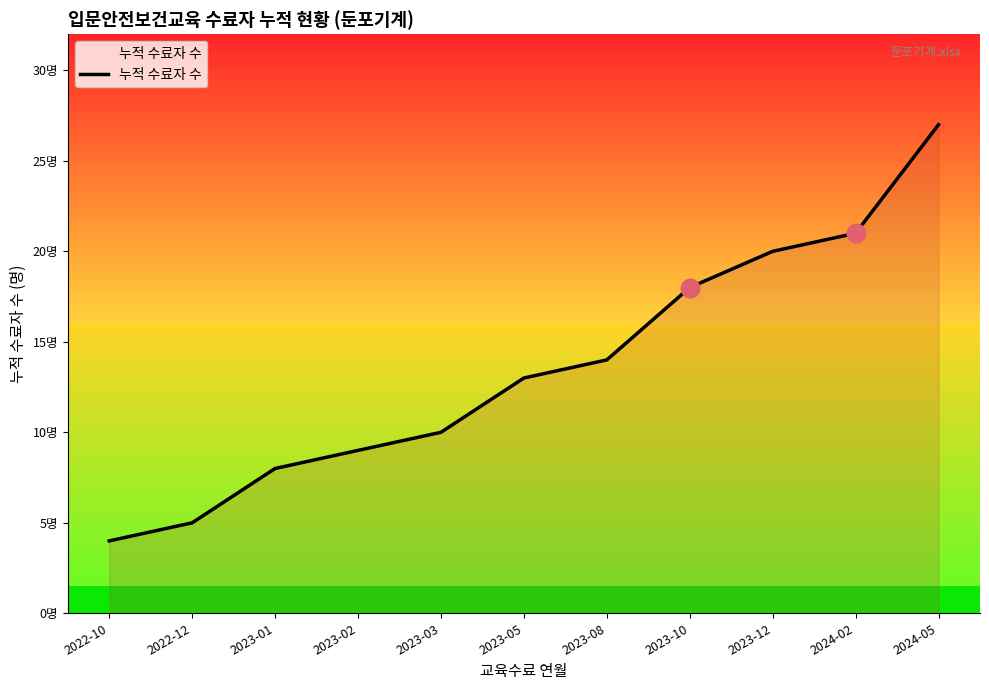

Approximately how many times larger is the value at 2022-12 compared to 2024-02?

0.2